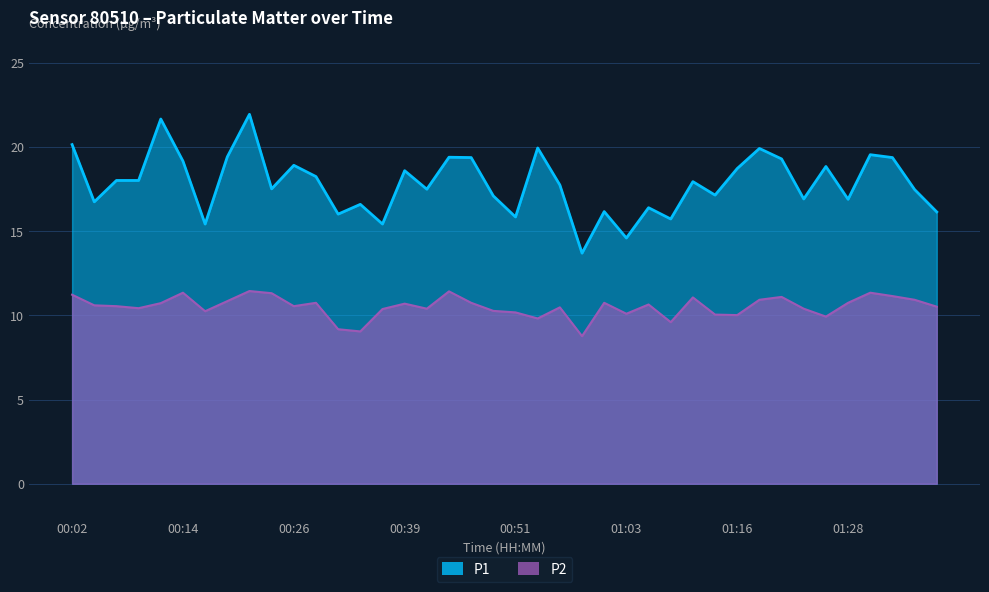

Where does the P1 series first go above 17?

00:02